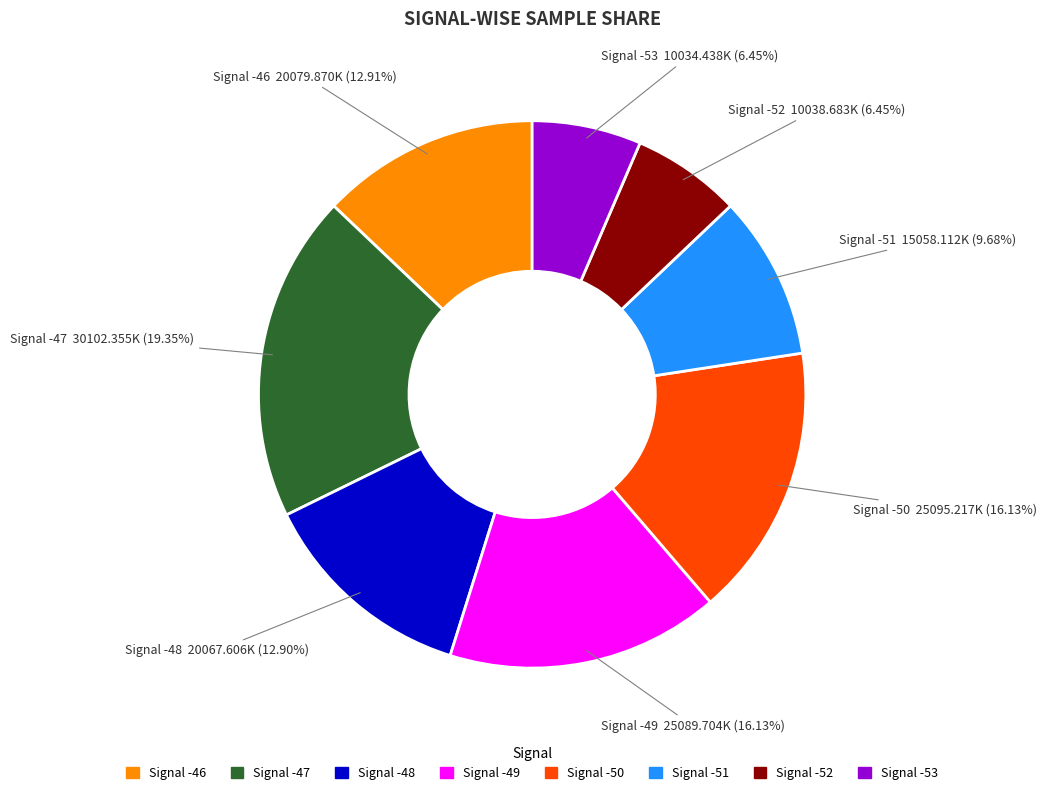

Approximately how many times larger is the value at Signal -52 compared to Signal -49?

0.4